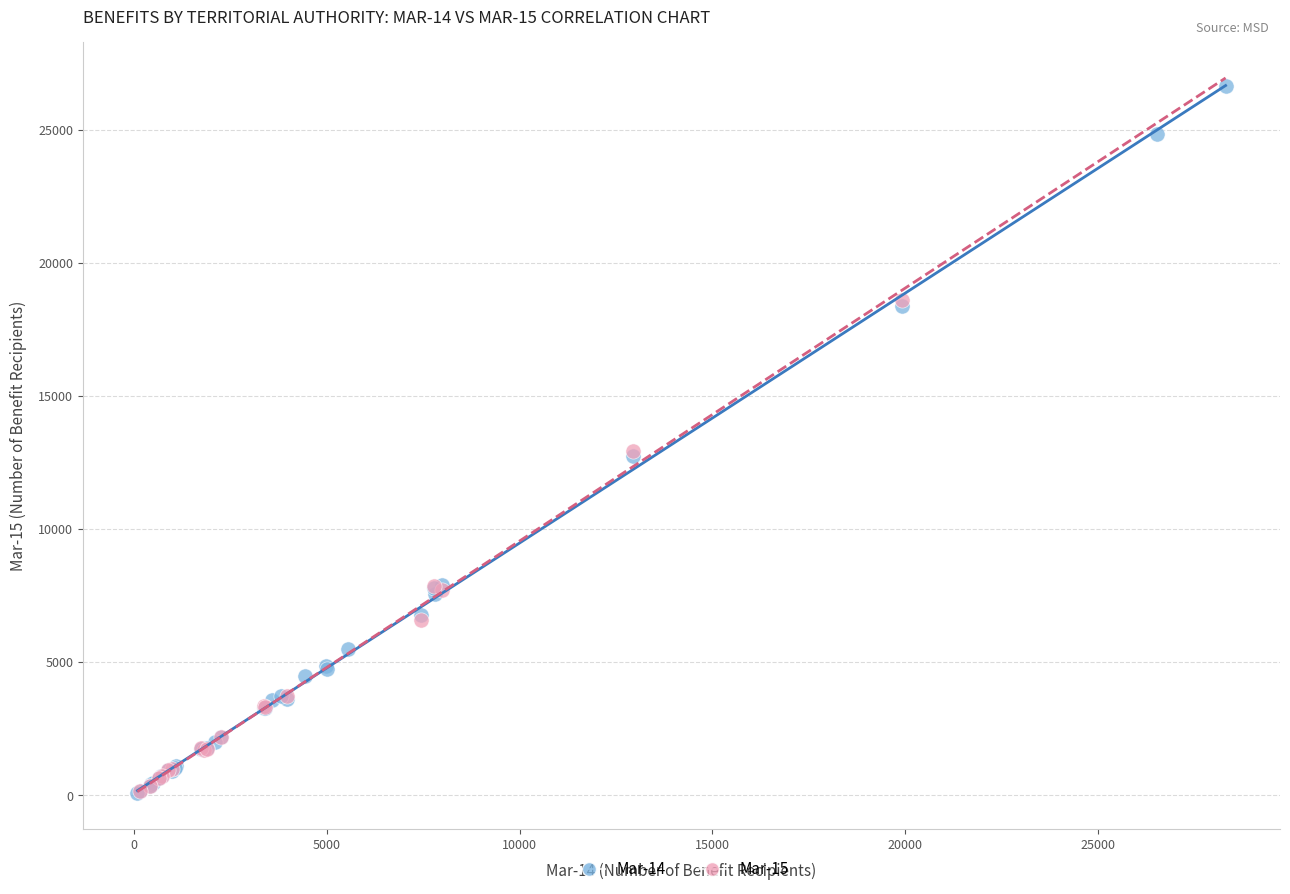

What are all the series names shown in the legend?

Mar-14, Mar-15